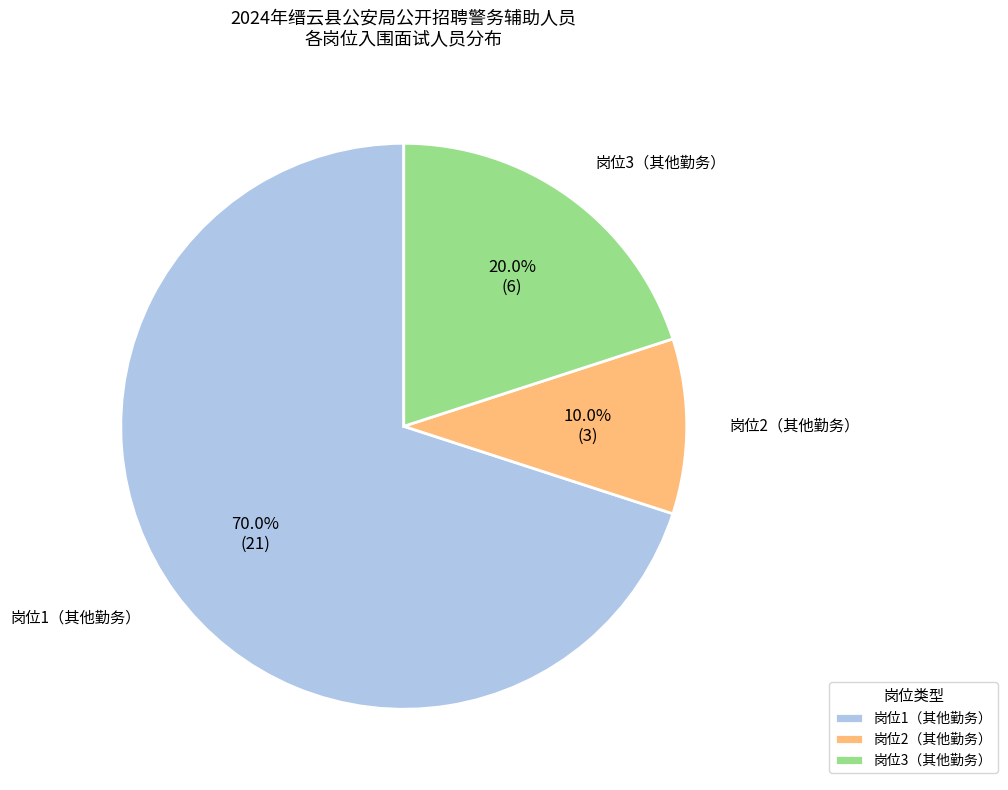

To the nearest percent, what is the difference between the 岗位2（其他勤务） and 岗位1（其他勤务） slice percentages?

60%